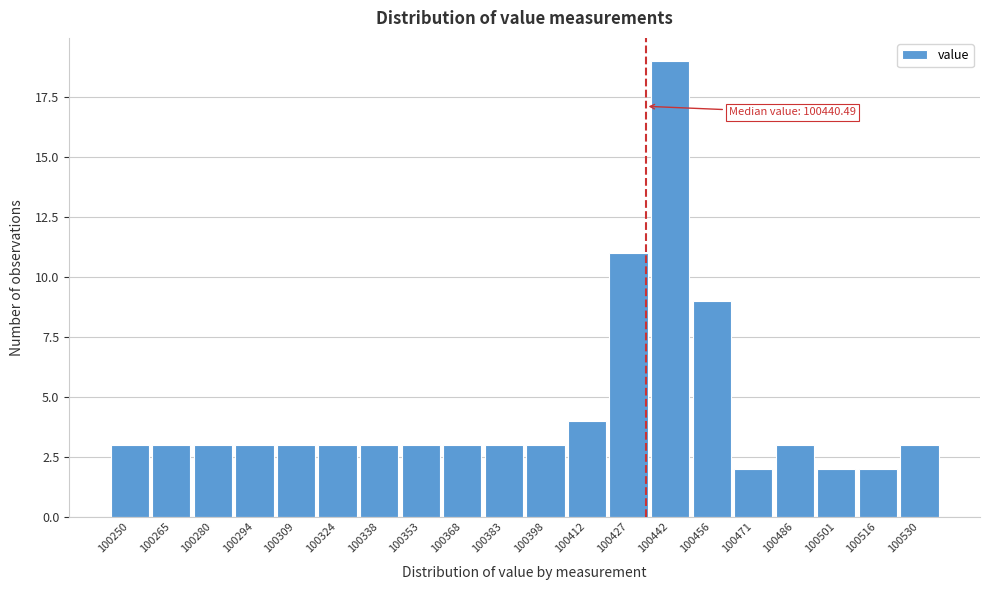

Reading right to left, what are all the values shown in this chart?

100530=3	100516=2	100501=2	100486=3	100471=2	100456=9	100442=19	100427=11	100412=4	100398=3	100383=3	100368=3	100353=3	100338=3	100324=3	100309=3	100294=3	100280=3	100265=3	100250=3